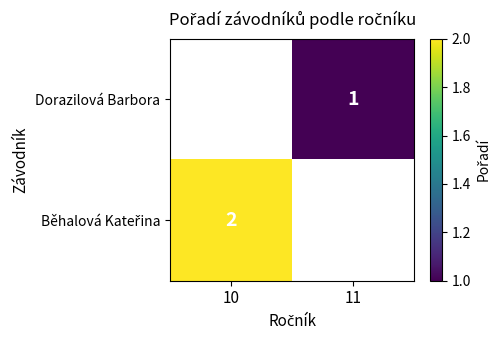

Between 11 and 10, which is larger?

11